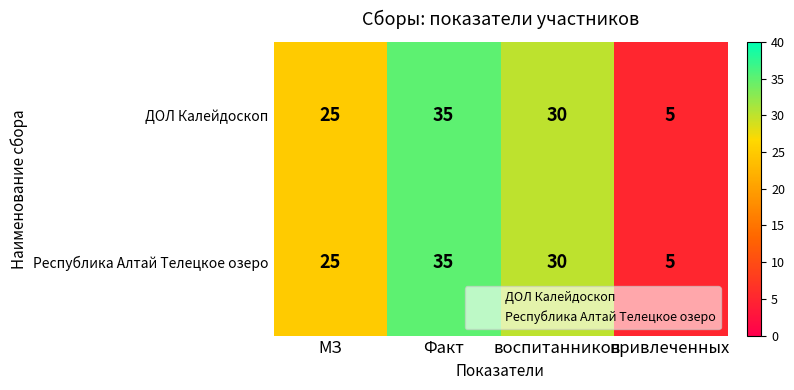

At which category is the sum across all series the highest?

Факт